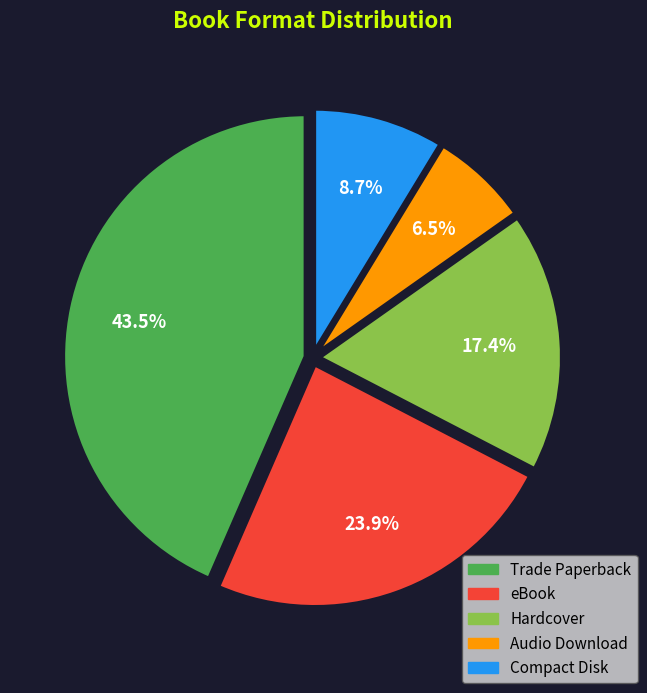

What is the smallest slice in the pie chart?

Audio Download